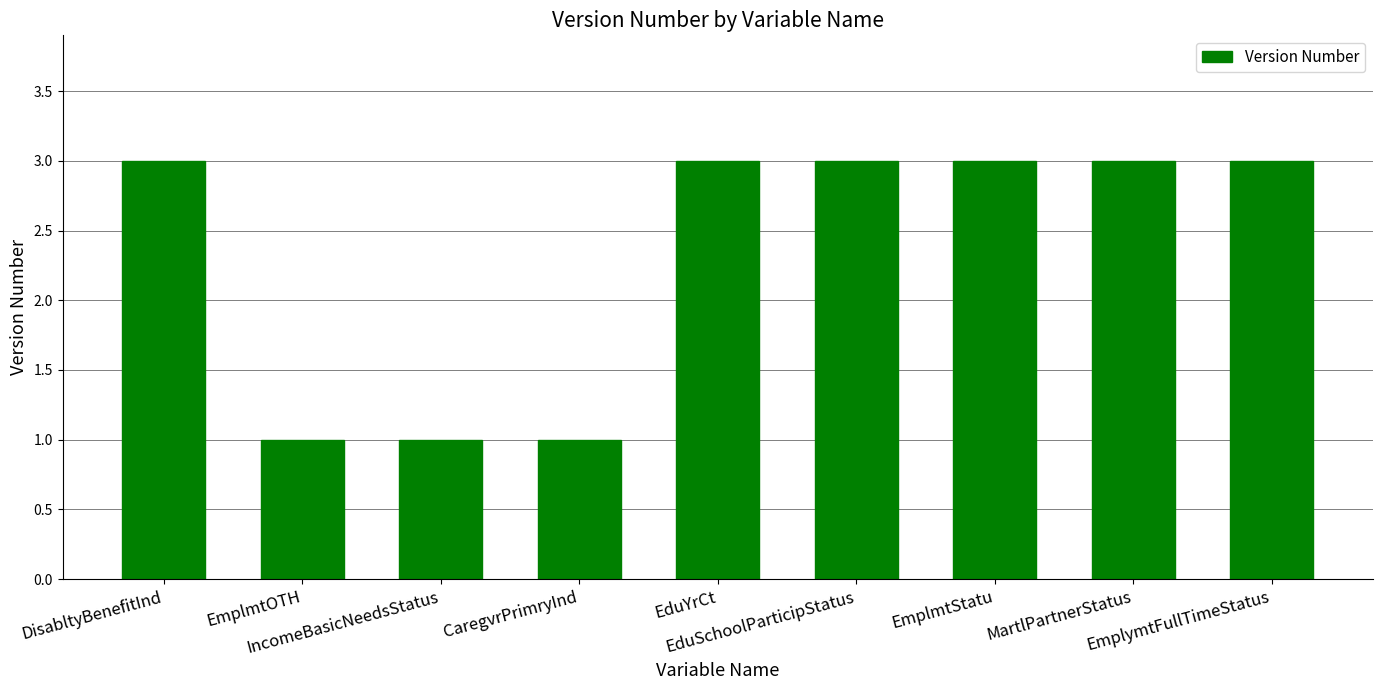

What is the sum of all values?

21